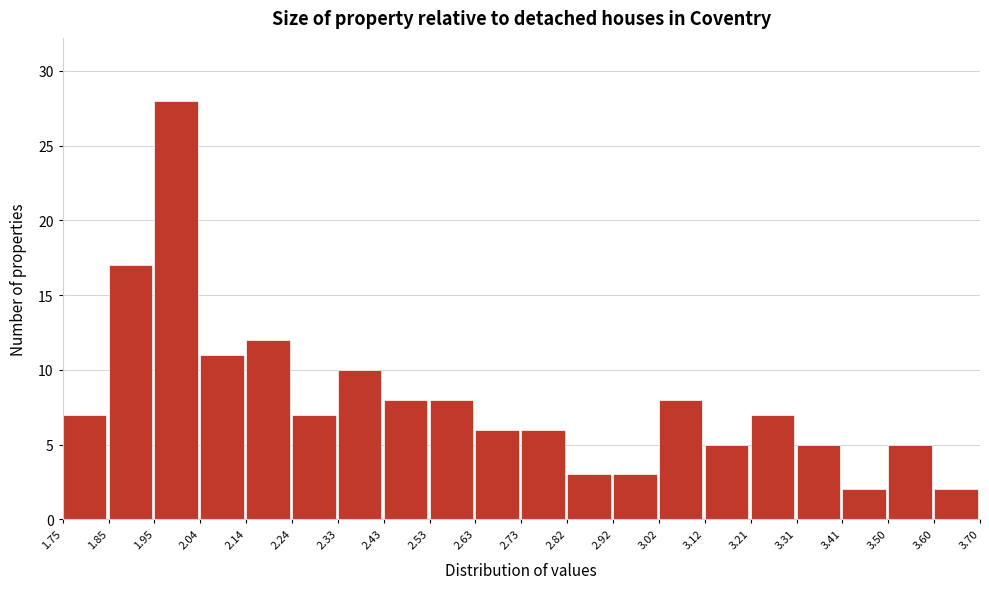

How tall is the bar that spans 1.95 to 2.04 on the x-axis? The values are not printed on the chart, so give them approximately, as read against the axis.

28